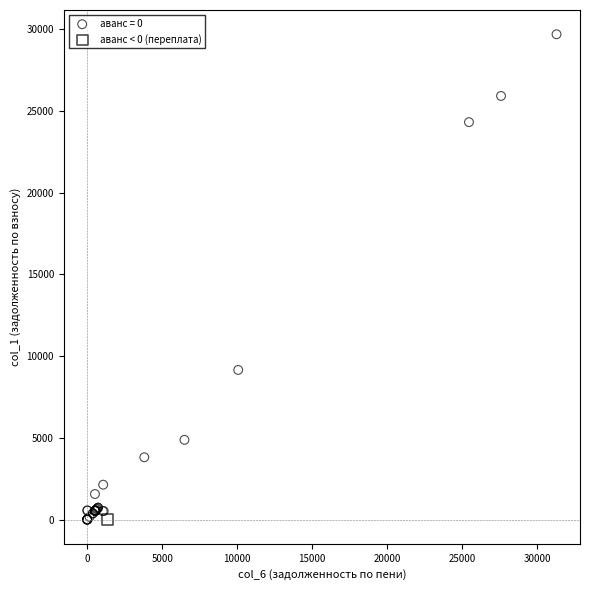

What are all the series names shown in the legend?

аванс = 0, аванс < 0 (переплата)